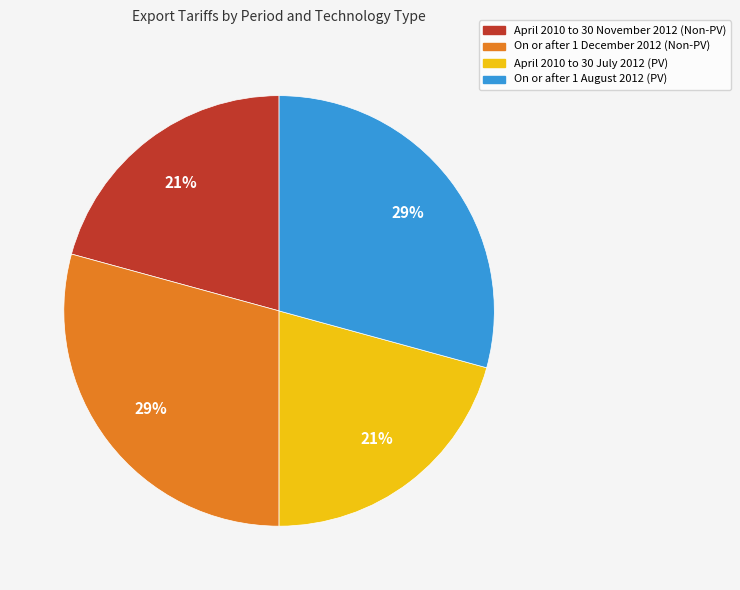

How many segments does this pie chart have?

4